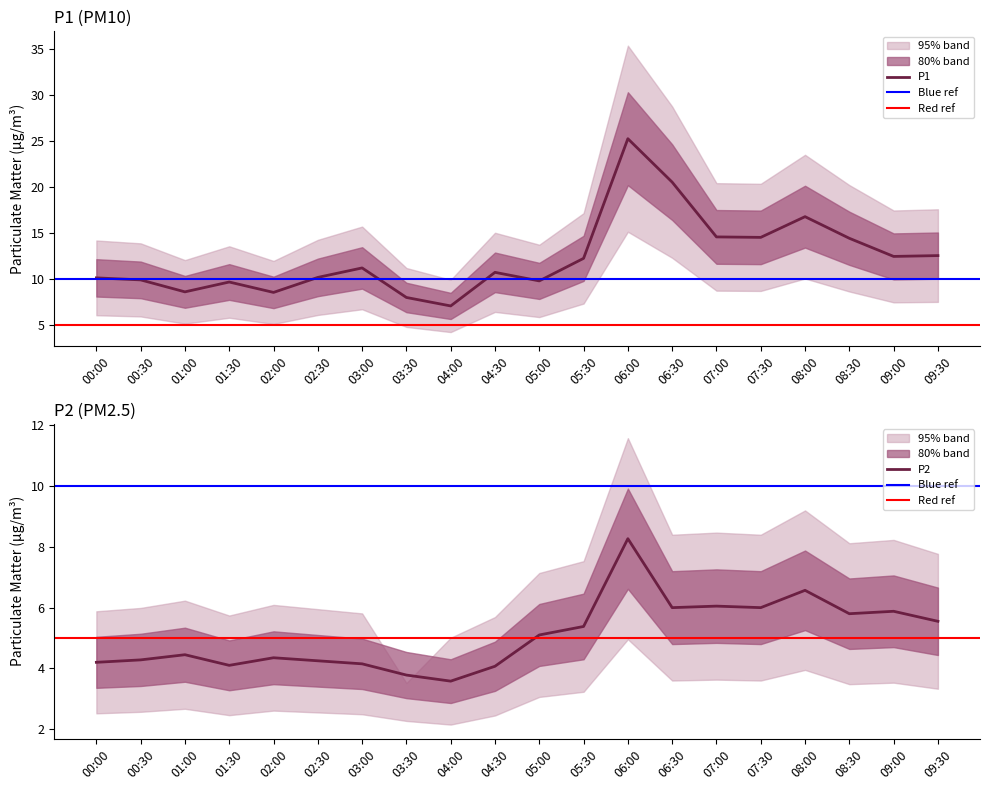

Read the P1 value at 02:30.

10.2